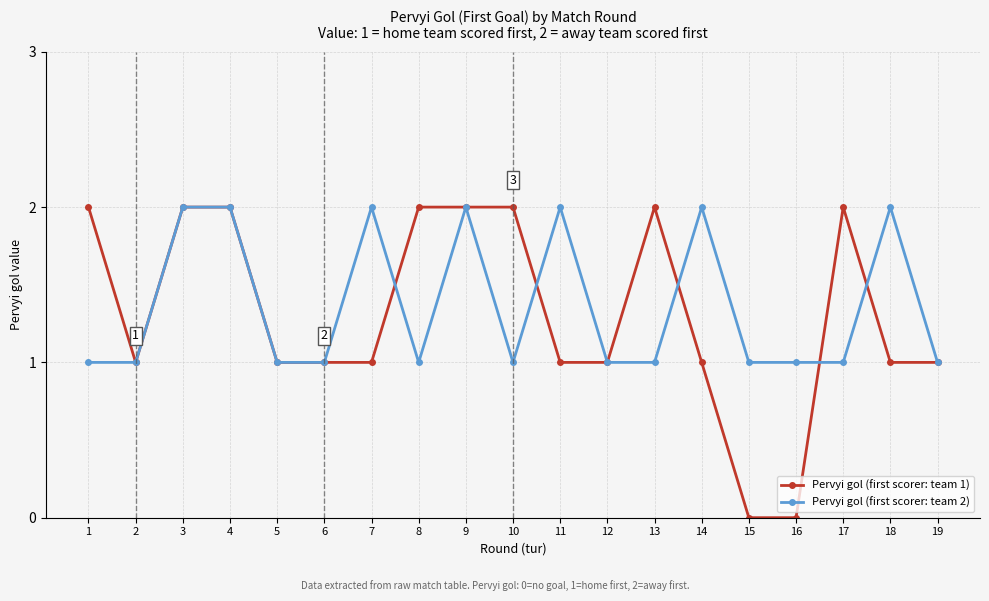

True or false: Pervyi gol (first scorer: team 2) has a value of 1 at 15.

True